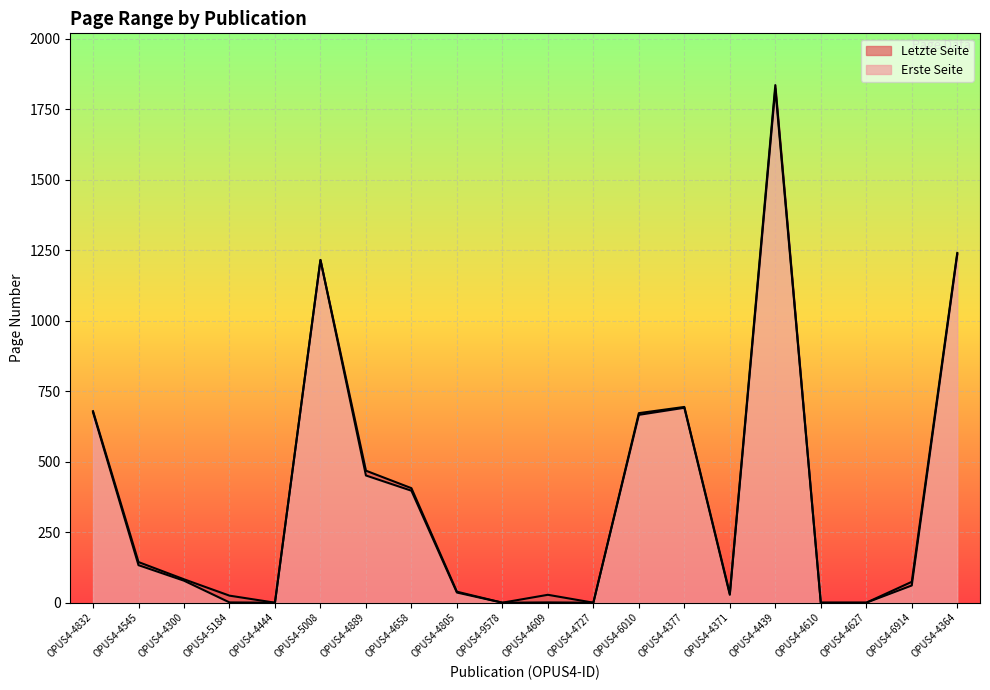

What is the difference between the Letzte Seite values at OPUS4-6010 and OPUS4-9578?

672